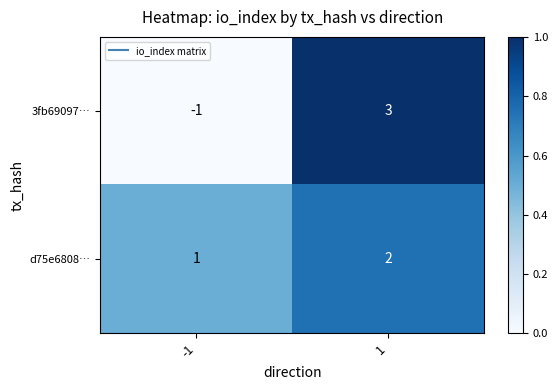

What is the approximate value of 3fb69097… at 1?

3